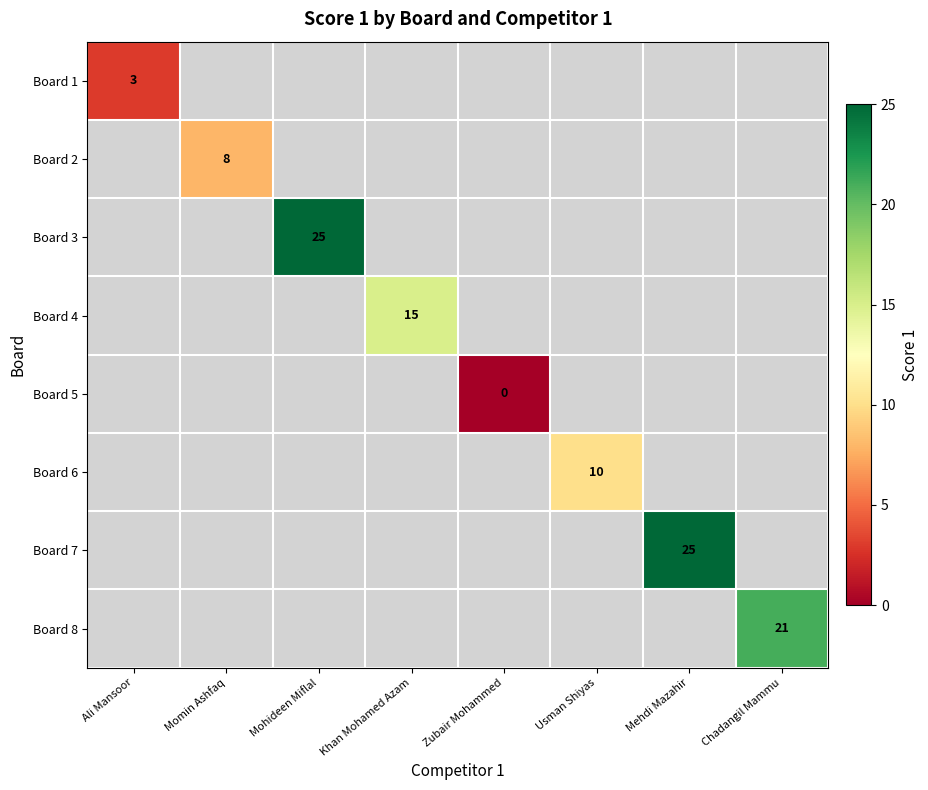

At which category does the chart reach its peak across all series?

Mohideen Miflal